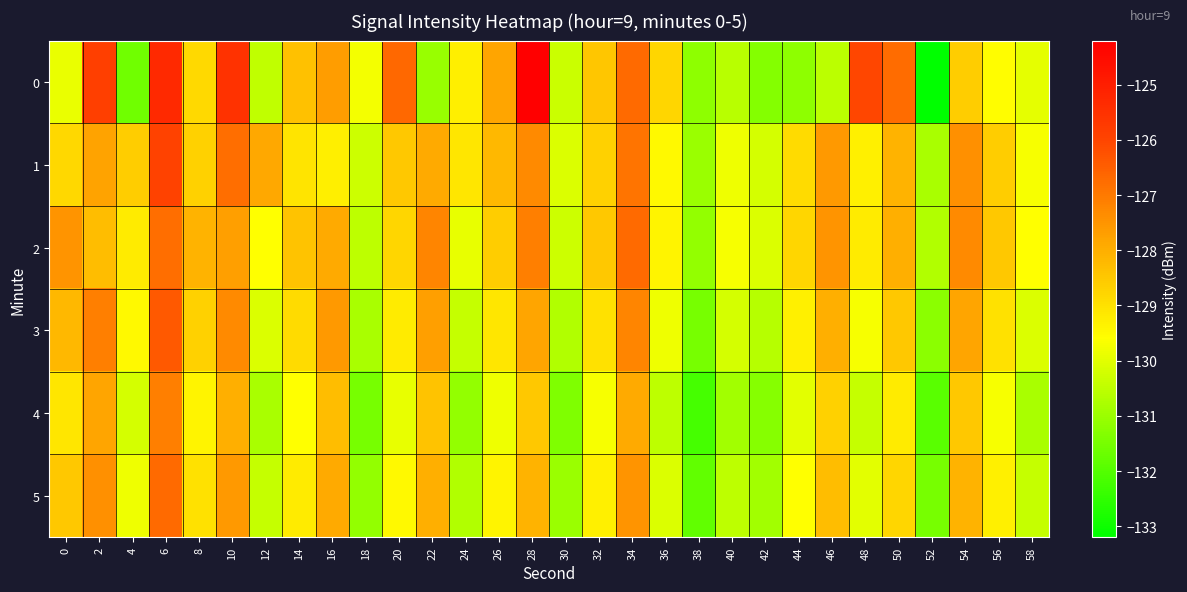

Reading left to right, what are all the values shown in this chart?

0: 0=-129.9	2=-125.9	4=-131.6	6=-125.3	8=-128.9	10=-125.5	12=-130.5	14=-128.4	16=-127.6	18=-129.7	20=-126.7	22=-131.0	24=-129.3	26=-127.8	28=-124.2	30=-130.3	32=-128.5	34=-126.7	36=-128.8	38=-131.2	40=-130.6	42=-131.3	44=-131.2	46=-130.5	48=-126.0	50=-126.7	52=-133.2	54=-128.6	56=-129.6	58=-129.9
1: 0=-128.8	2=-127.8	4=-128.6	6=-125.9	8=-128.7	10=-126.8	12=-127.9	14=-129.1	16=-129.3	18=-130.3	20=-128.5	22=-127.9	24=-129.1	26=-128.2	28=-127.3	30=-130.1	32=-128.7	34=-126.9	36=-129.5	38=-131.0	40=-129.8	42=-130.2	44=-128.9	46=-127.6	48=-129.3	50=-128.1	52=-130.8	54=-127.4	56=-128.6	58=-129.7
2: 0=-127.5	2=-128.3	4=-129.2	6=-126.8	8=-128.1	10=-127.7	12=-129.6	14=-128.4	16=-127.9	18=-130.5	20=-128.8	22=-127.2	24=-129.9	26=-128.6	28=-127.1	30=-130.3	32=-128.5	34=-126.7	36=-129.4	38=-131.1	40=-129.7	42=-130.1	44=-128.8	46=-127.5	48=-129.2	50=-128.0	52=-130.7	54=-127.3	56=-128.5	58=-129.6
3: 0=-128.2	2=-127.1	4=-129.5	6=-126.4	8=-128.7	10=-127.3	12=-130.1	14=-128.9	16=-127.6	18=-130.8	20=-129.2	22=-127.7	24=-130.4	26=-129.1	28=-127.8	30=-130.7	32=-129.0	34=-127.2	36=-129.8	38=-131.5	40=-130.2	42=-130.6	44=-129.3	46=-128.0	48=-129.7	50=-128.5	52=-131.2	54=-127.8	56=-129.0	58=-130.1
4: 0=-129.1	2=-127.8	4=-130.2	6=-127.1	8=-129.4	10=-128.0	12=-130.8	14=-129.6	16=-128.3	18=-131.5	20=-129.9	22=-128.4	24=-131.1	26=-129.8	28=-128.5	30=-131.4	32=-129.7	34=-127.9	36=-130.5	38=-132.2	40=-130.9	42=-131.3	44=-130.0	46=-128.7	48=-130.4	50=-129.2	52=-131.9	54=-128.5	56=-129.7	58=-130.8
5: 0=-128.5	2=-127.4	4=-129.8	6=-126.7	8=-129.0	10=-127.6	12=-130.4	14=-129.2	16=-127.9	18=-131.1	20=-129.5	22=-128.0	24=-130.7	26=-129.4	28=-128.1	30=-131.0	32=-129.3	34=-127.5	36=-130.1	38=-131.8	40=-130.5	42=-130.9	44=-129.6	46=-128.3	48=-130.0	50=-128.8	52=-131.5	54=-128.1	56=-129.3	58=-130.4